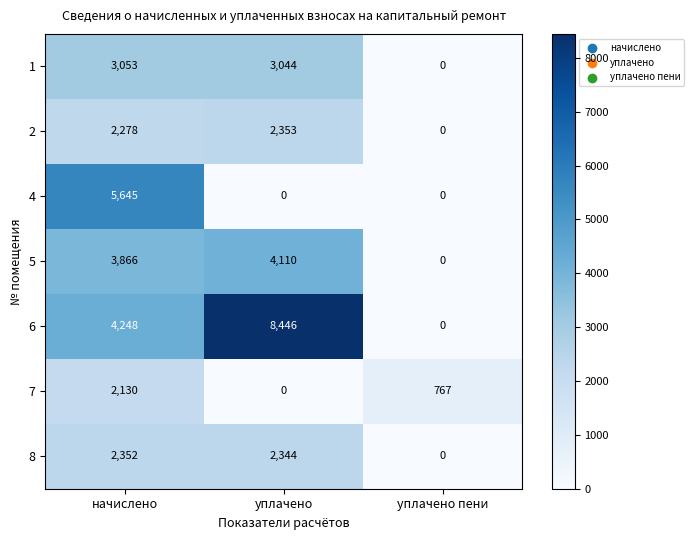

Between начислено and уплачено пени, which series saw the biggest shift?

4